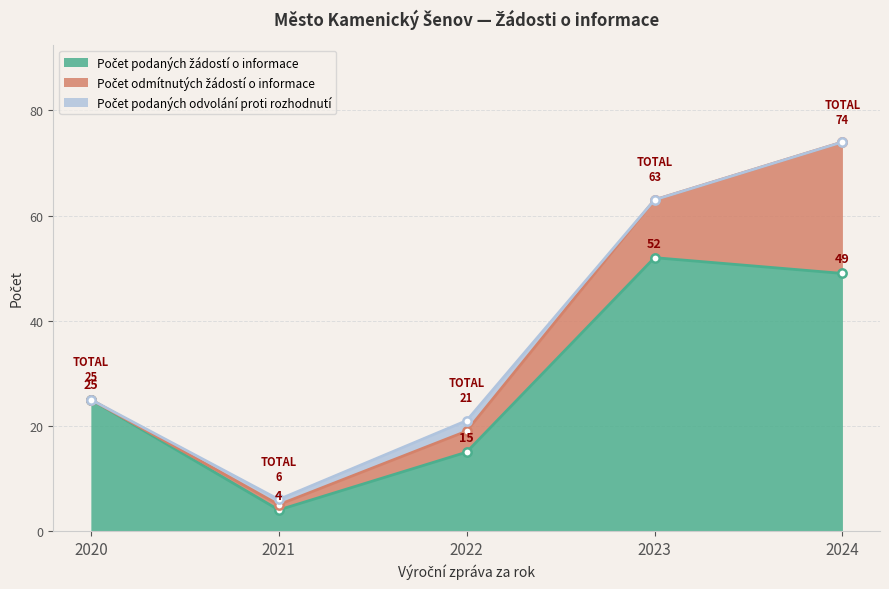

True or false: Počet odmítnutých žádostí o informace and Počet podaných odvolání proti rozhodnutí intersect in this chart.

False